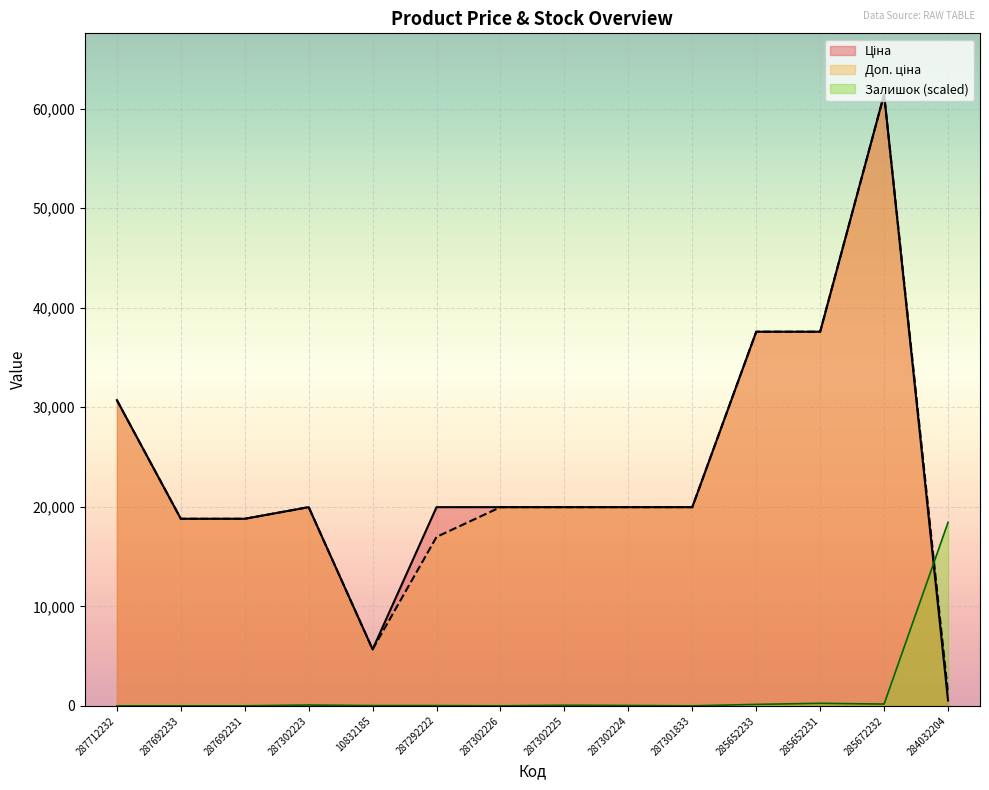

Is it true that Залишок equals 253.2 at 285652231?

True